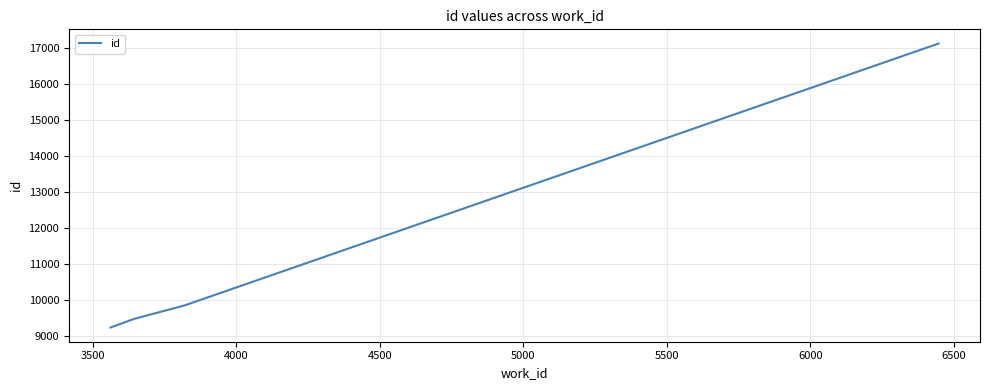

What is the maximum value shown in the chart?

17116